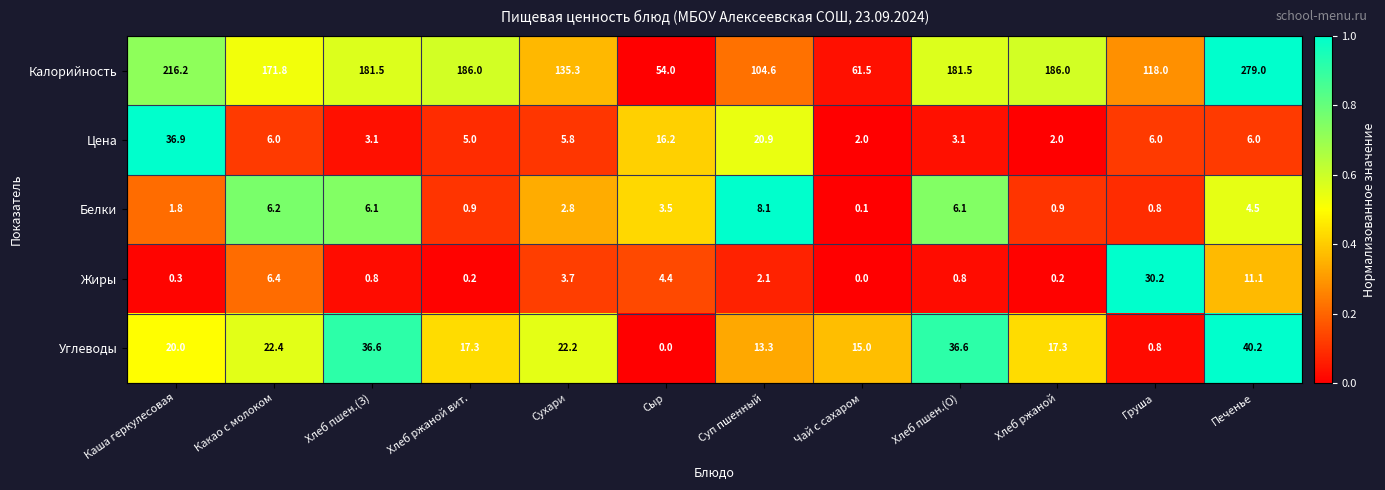

True or false: Цена has a value of 2.0 at Чай с сахаром.

True